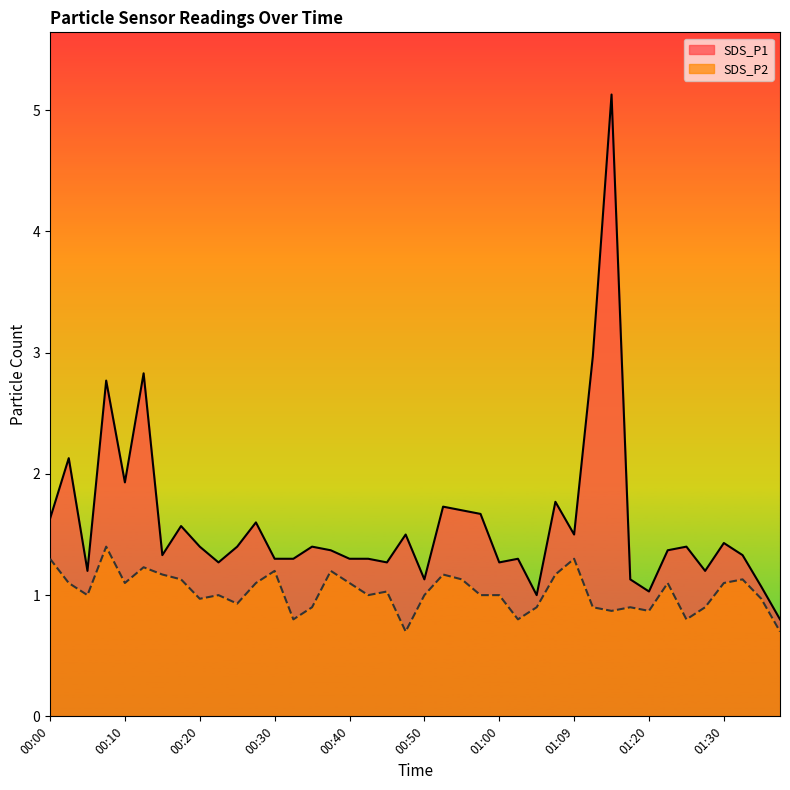

Rank the series by their maximum value, from lowest to highest.

SDS_P2, SDS_P1